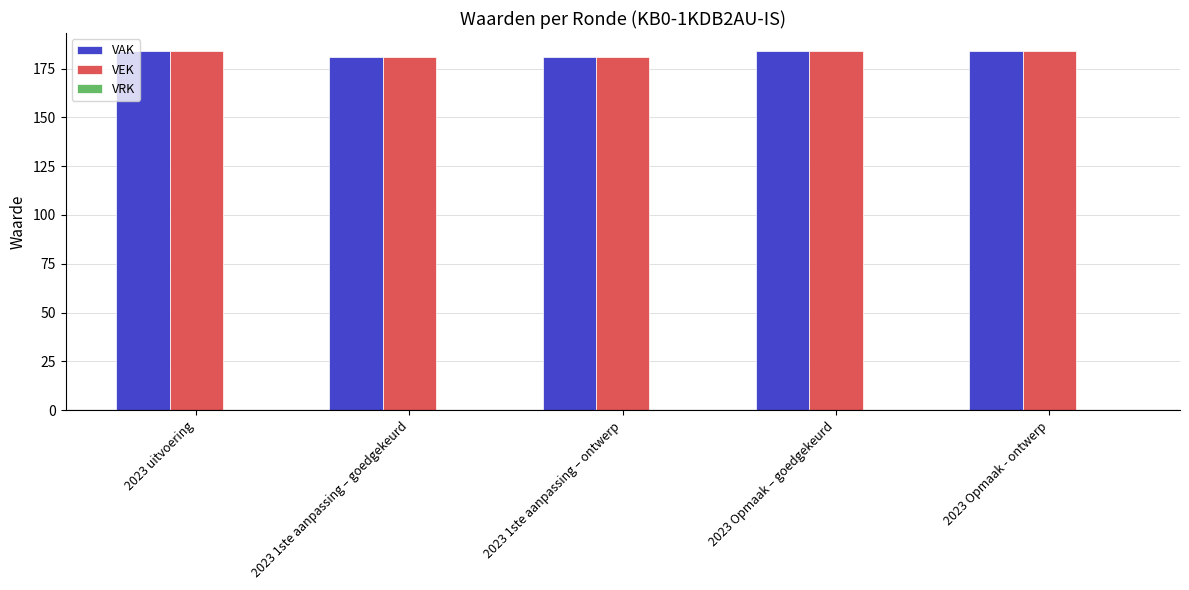

The VAK series shows 184 at 2023 uitvoering. True or false?

True